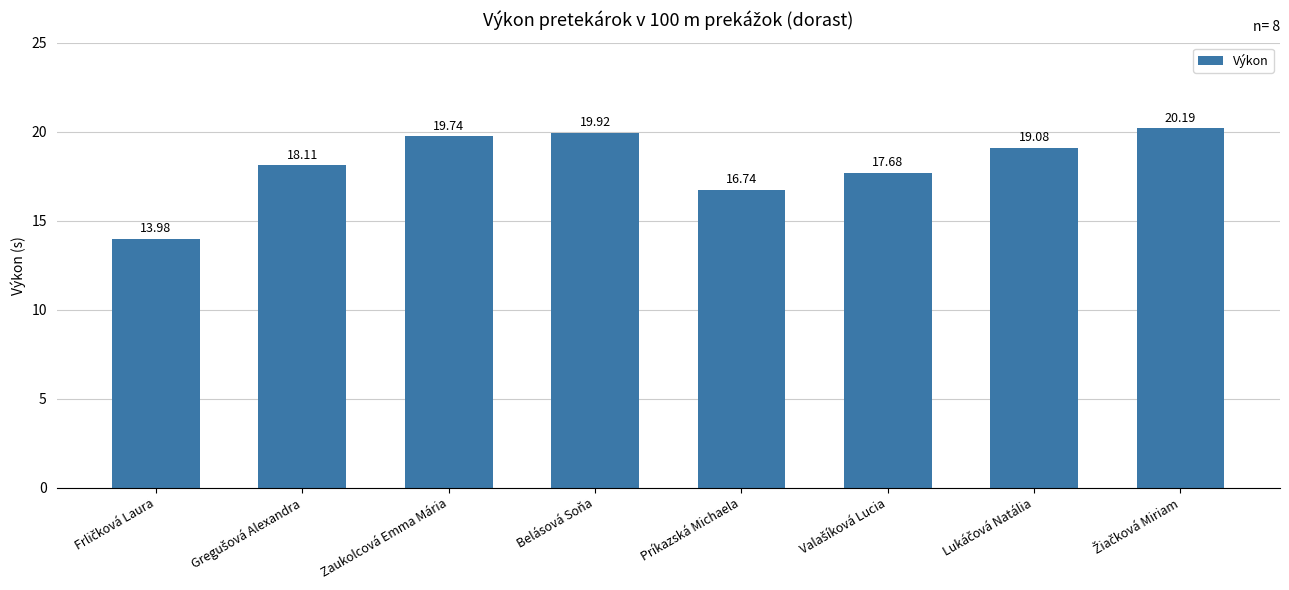

Reading right to left, transcribe all the data shown in this chart.

20.2	19.1	17.7	16.7	19.9	19.7	18.1	14.0